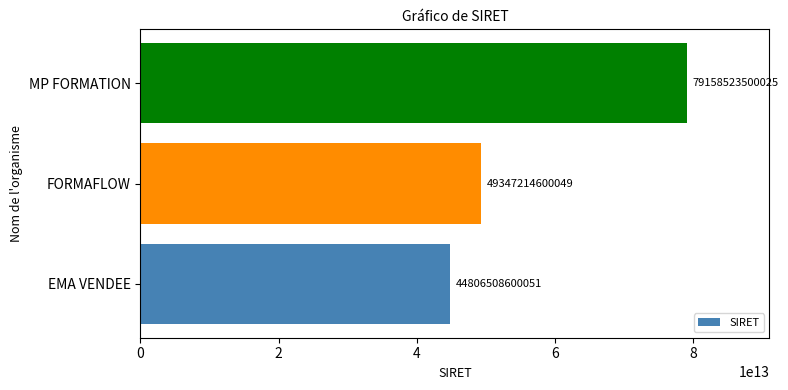

Are the bars horizontal?

Yes